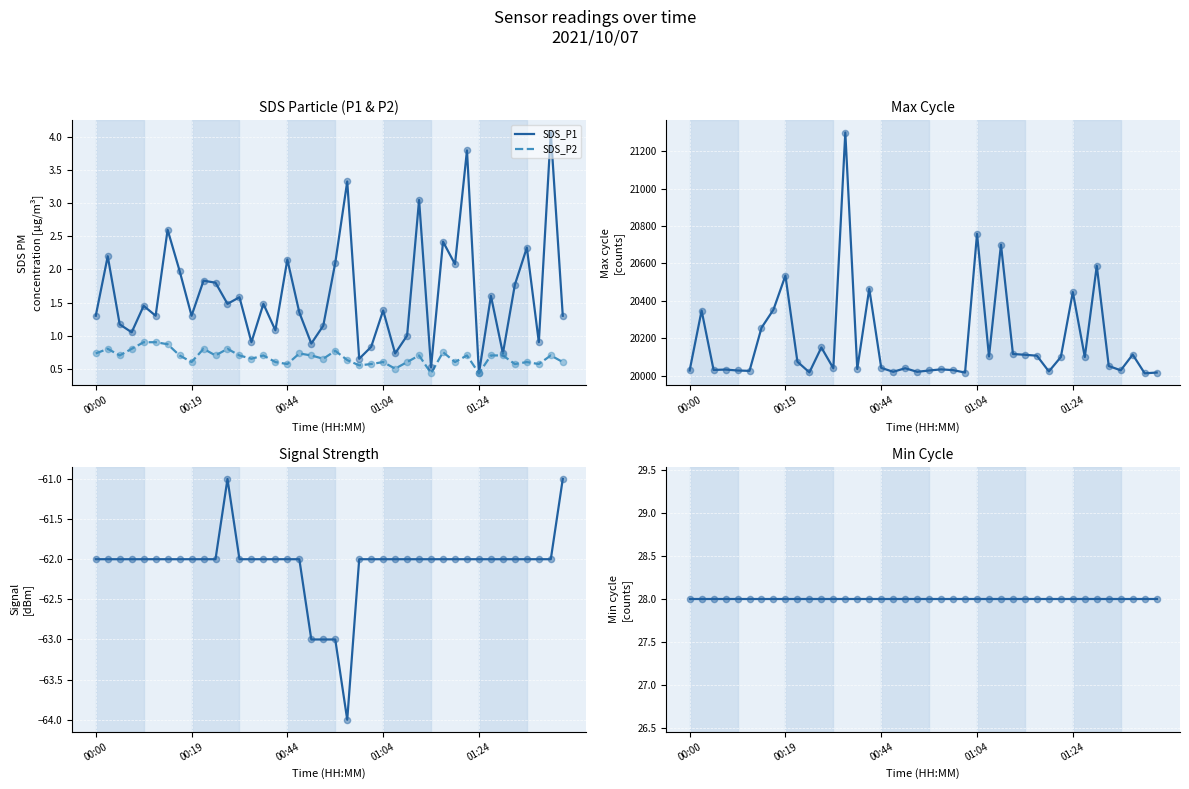

True or false: SDS_P1 has a value of 0.4 at 01:24.

True